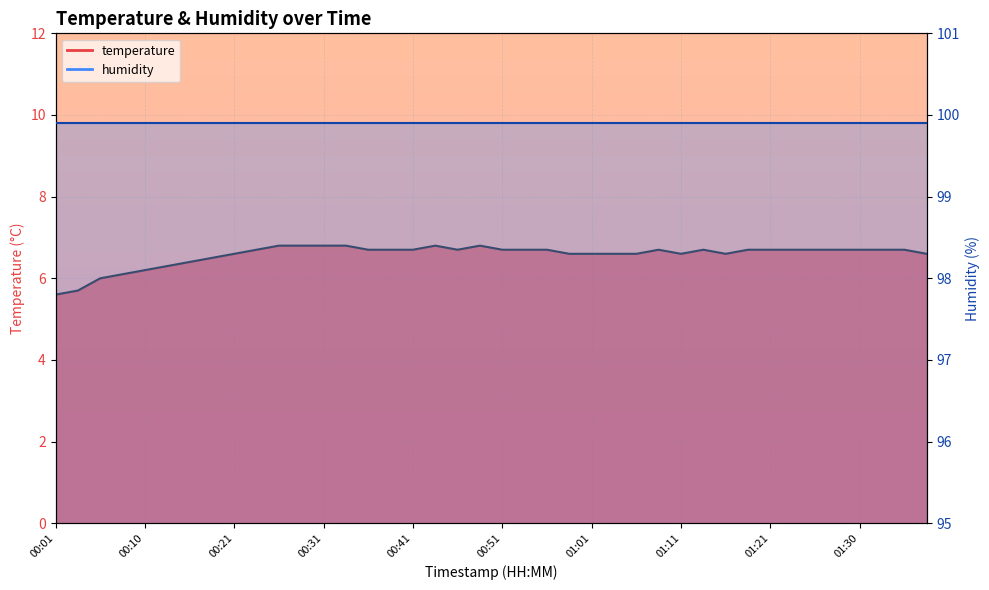

The value at 00:51 is 6.7. True or false?

True